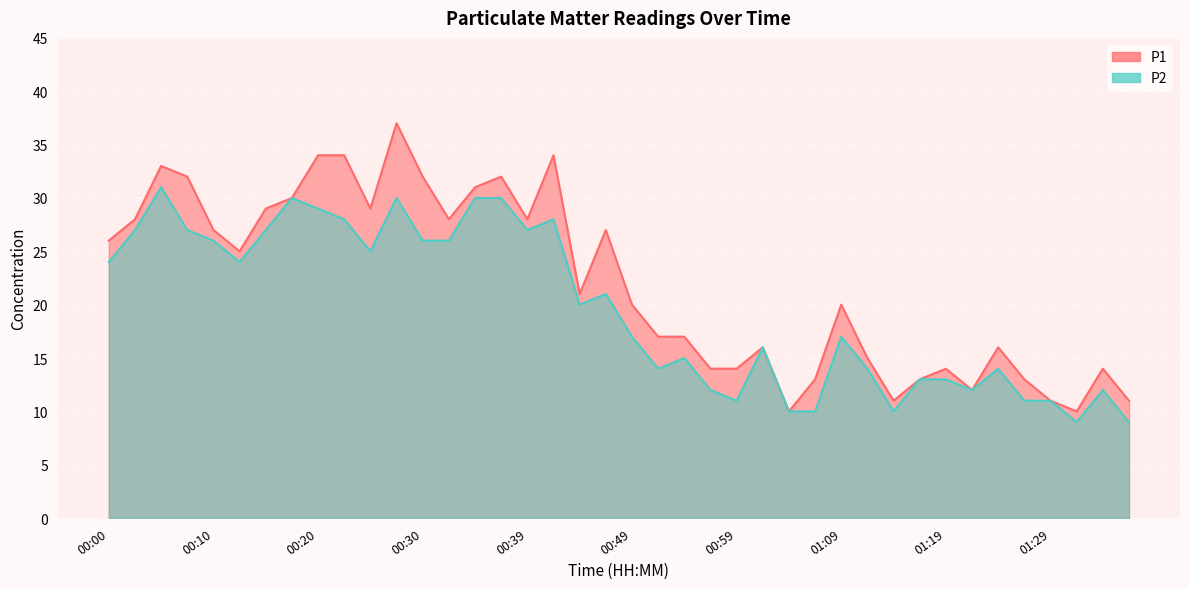

How many interior local peaks does the P1 series have?

10